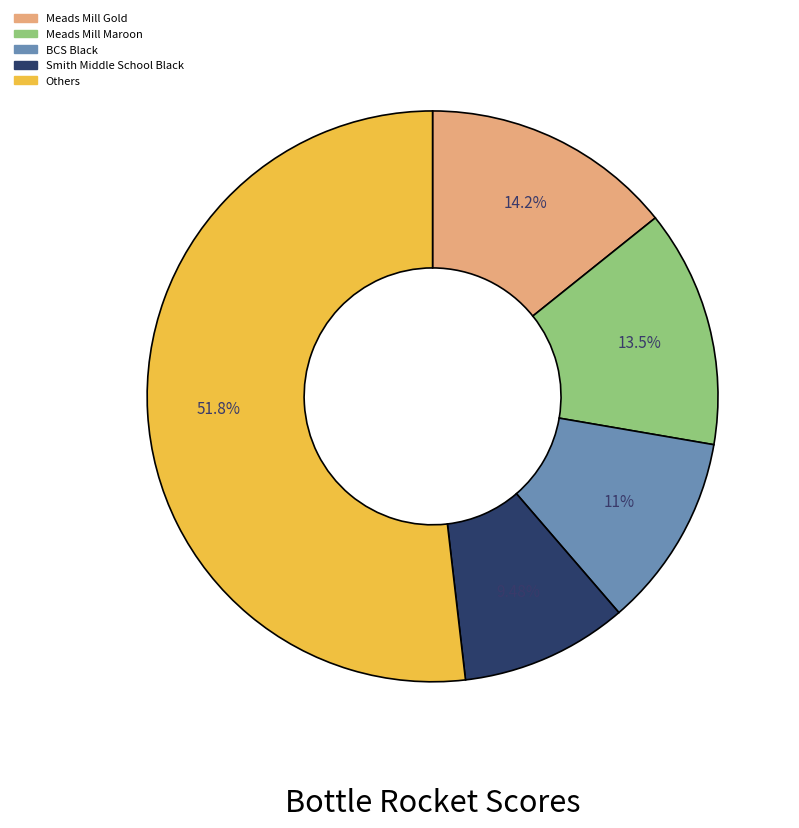

Is there a majority slice in this chart?

Yes